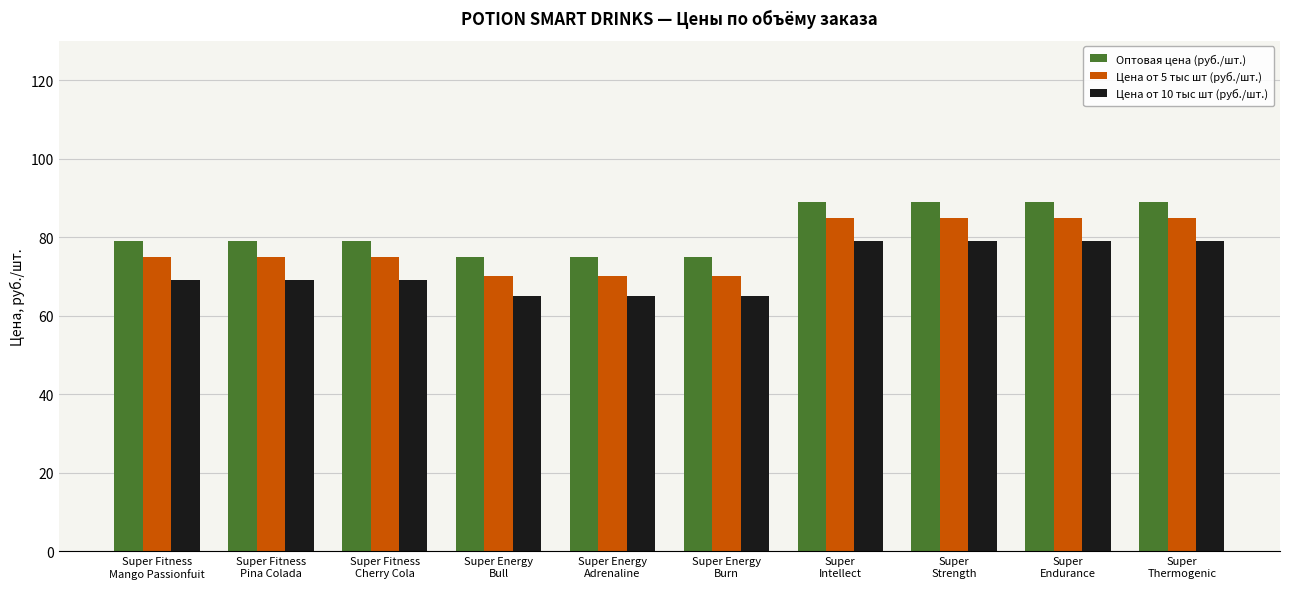

What is the approximate value of Цена от 5 тыс шт (руб./шт.) at Super
Endurance?

85